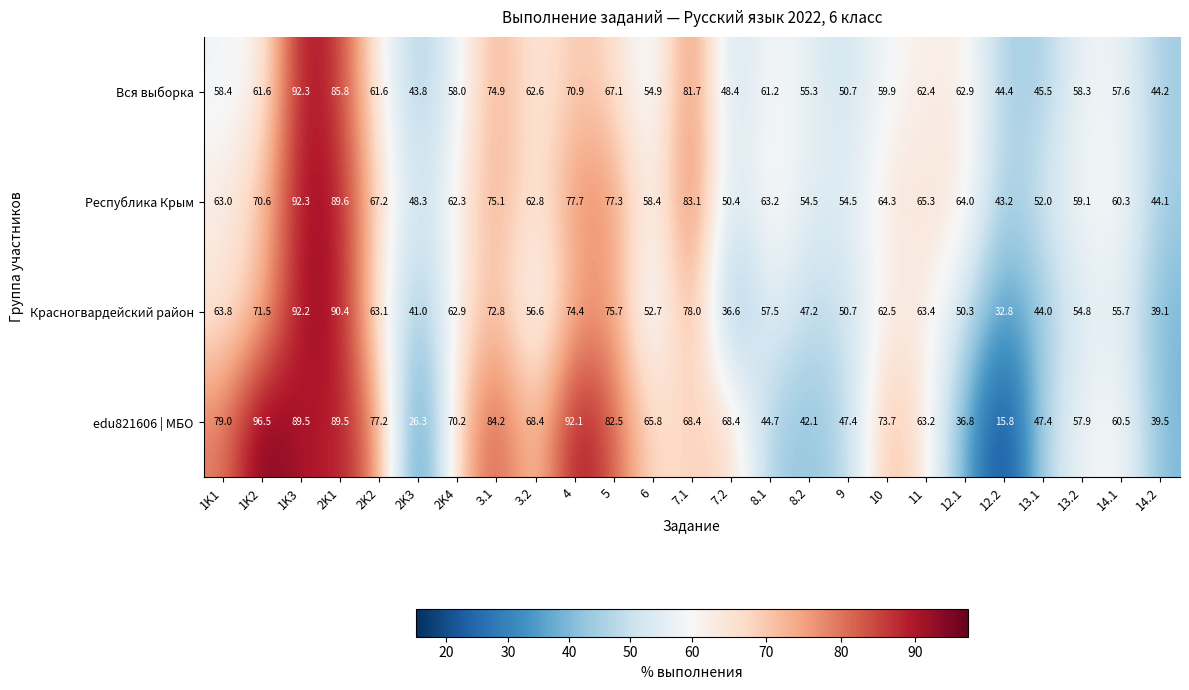

How many categories are shown in the chart?

25